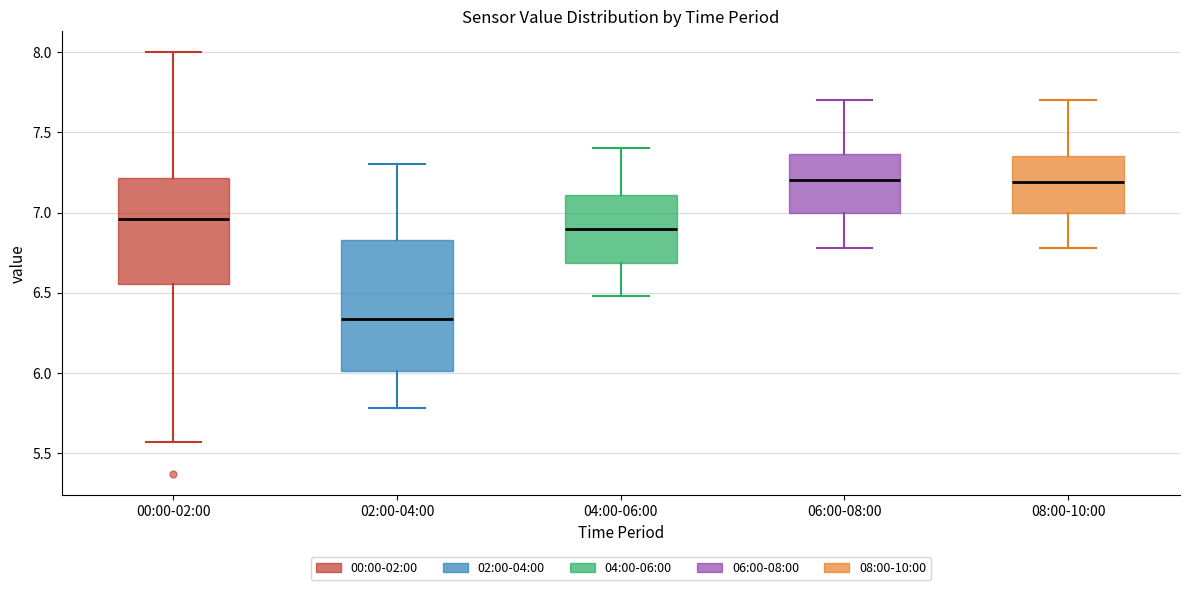

Where does the upper whisker of the box for 08:00-10:00 end on the y-axis? The values are not printed on the chart, so give them approximately, as read against the axis.

7.70